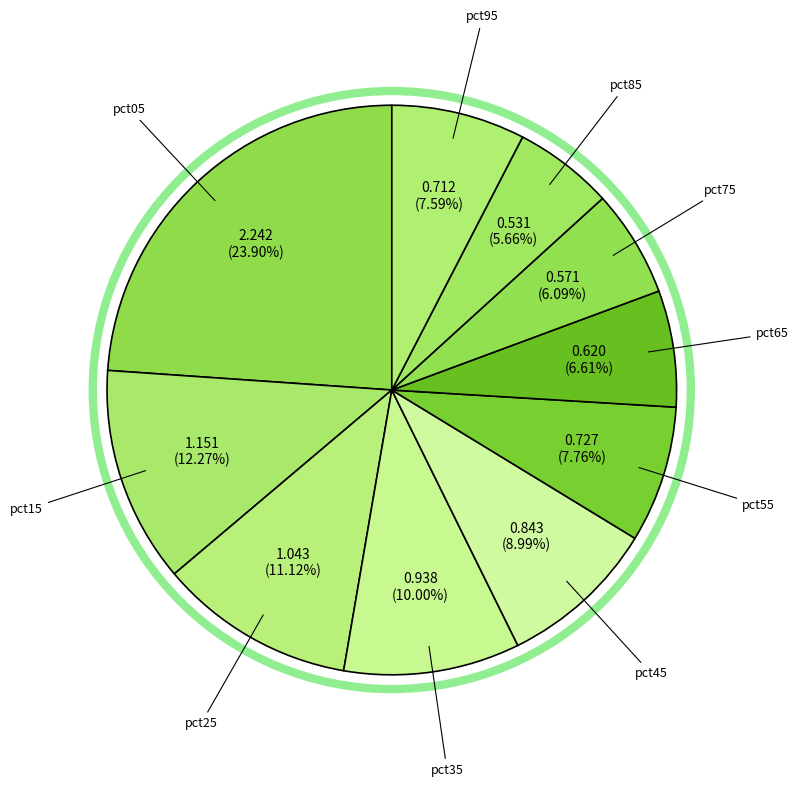

What is the largest slice in the pie chart?

pct05